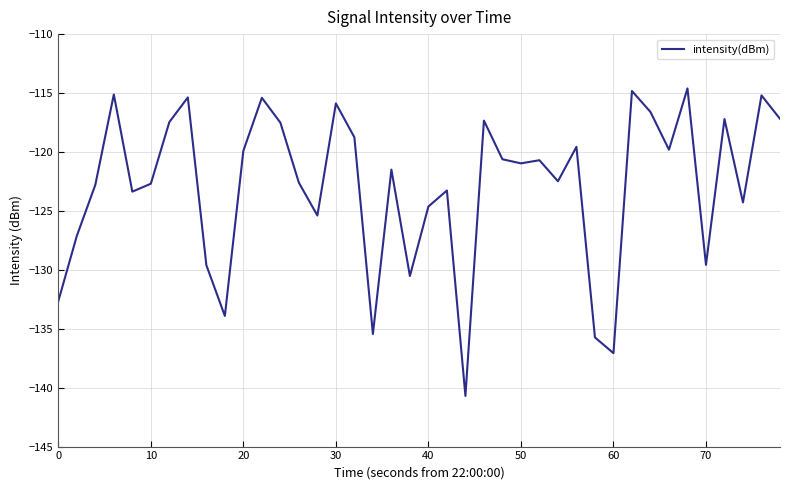

What is the maximum value shown in the chart?

-114.6